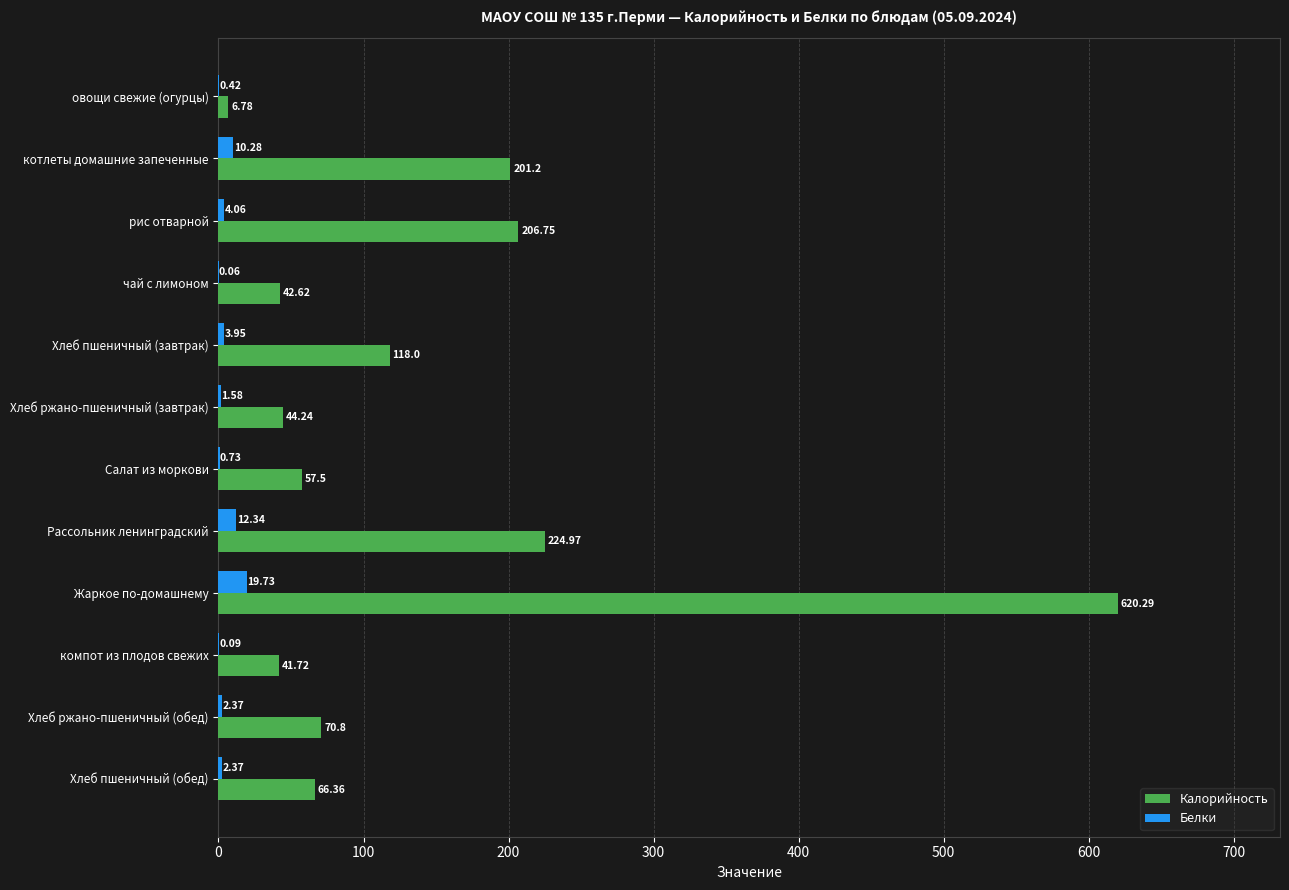

Where is Белки nearest to the value 9?

котлеты домашние запеченные